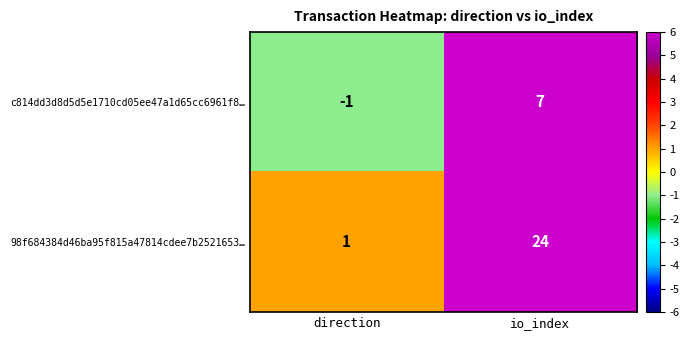

True or false: c814dd3d8d5d5e1710cd05ee47a1d65cc6961f8… has a value of -2 at direction.

False